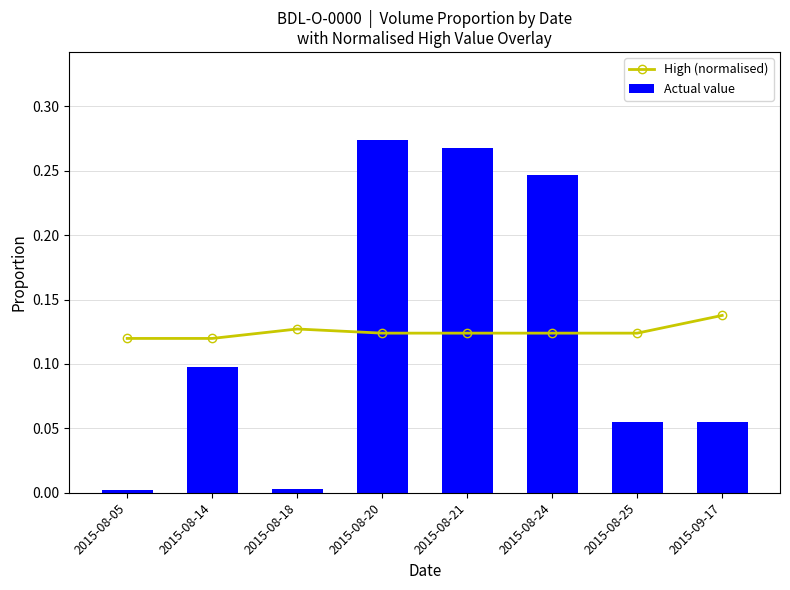

List the series in order of their peak value, lowest first.

High (normalised), Actual value